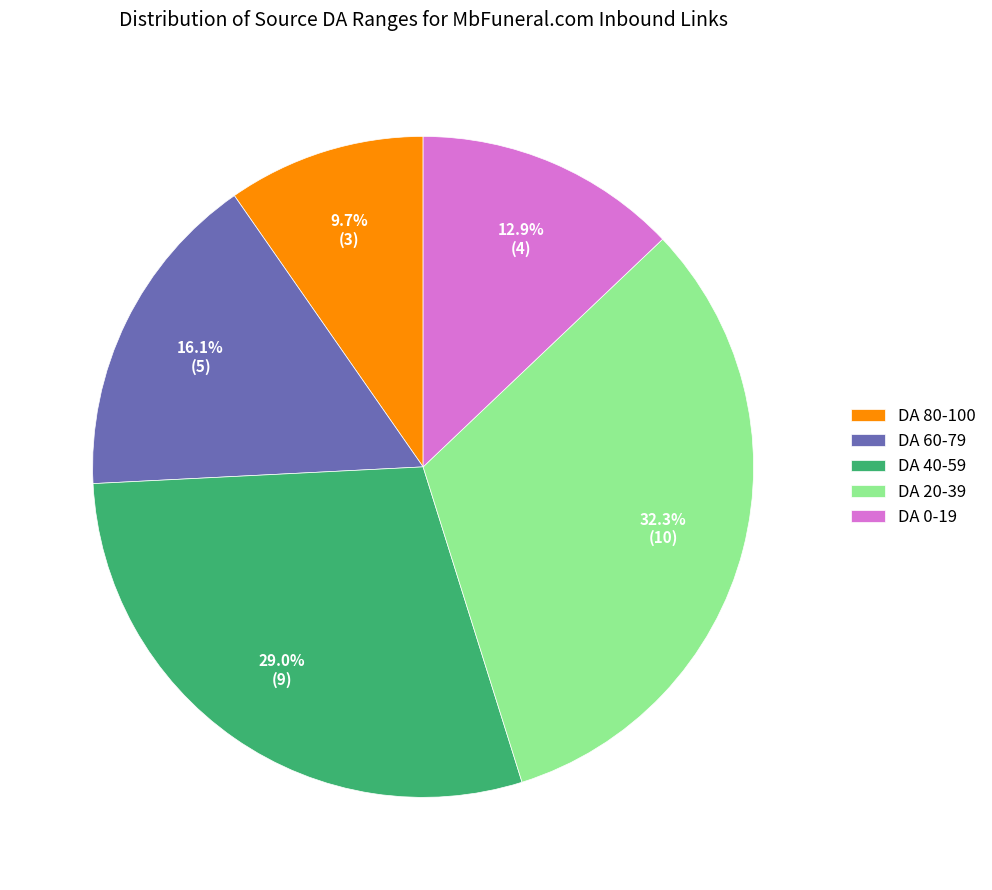

Count the number of slices in the pie.

5